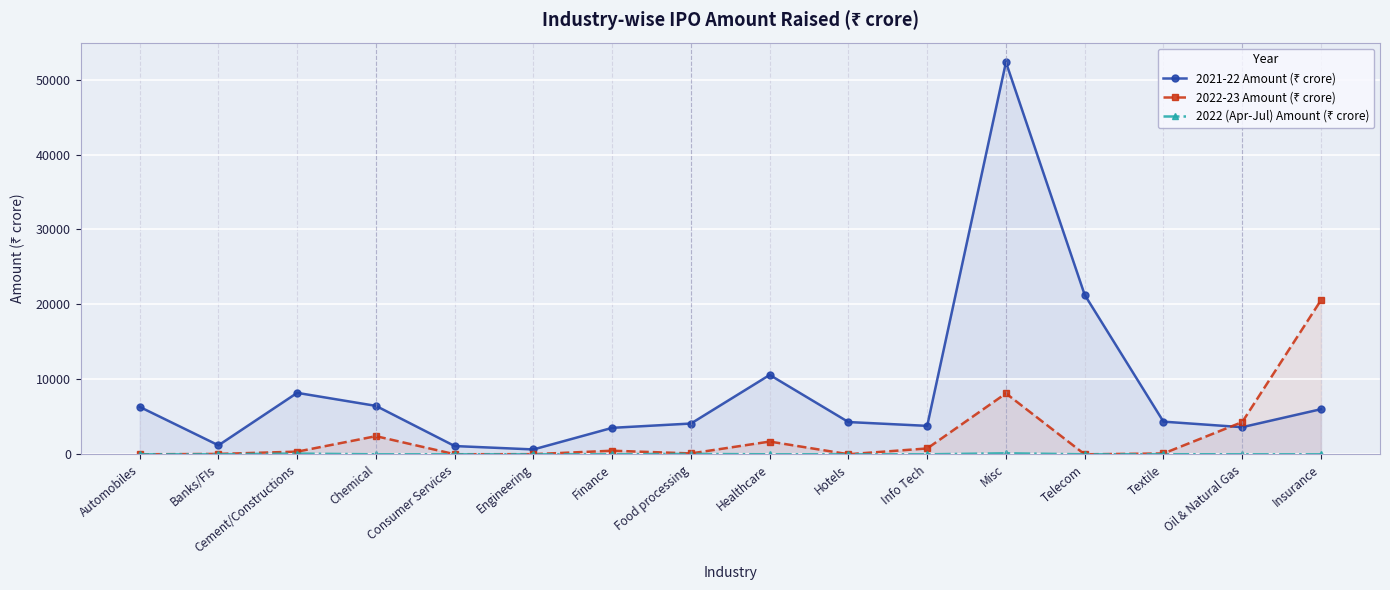

How many series are shown in this chart?

3